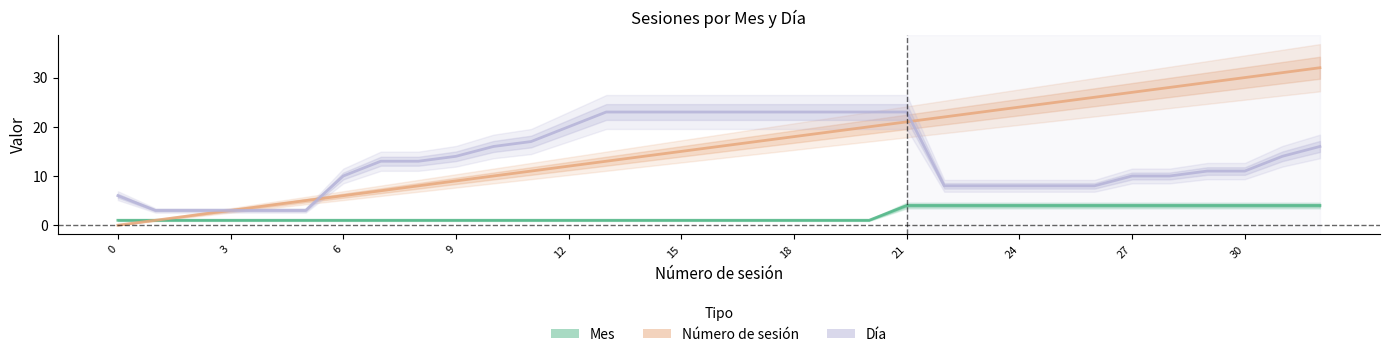

Between 6 and 15, which series saw the biggest shift?

Día